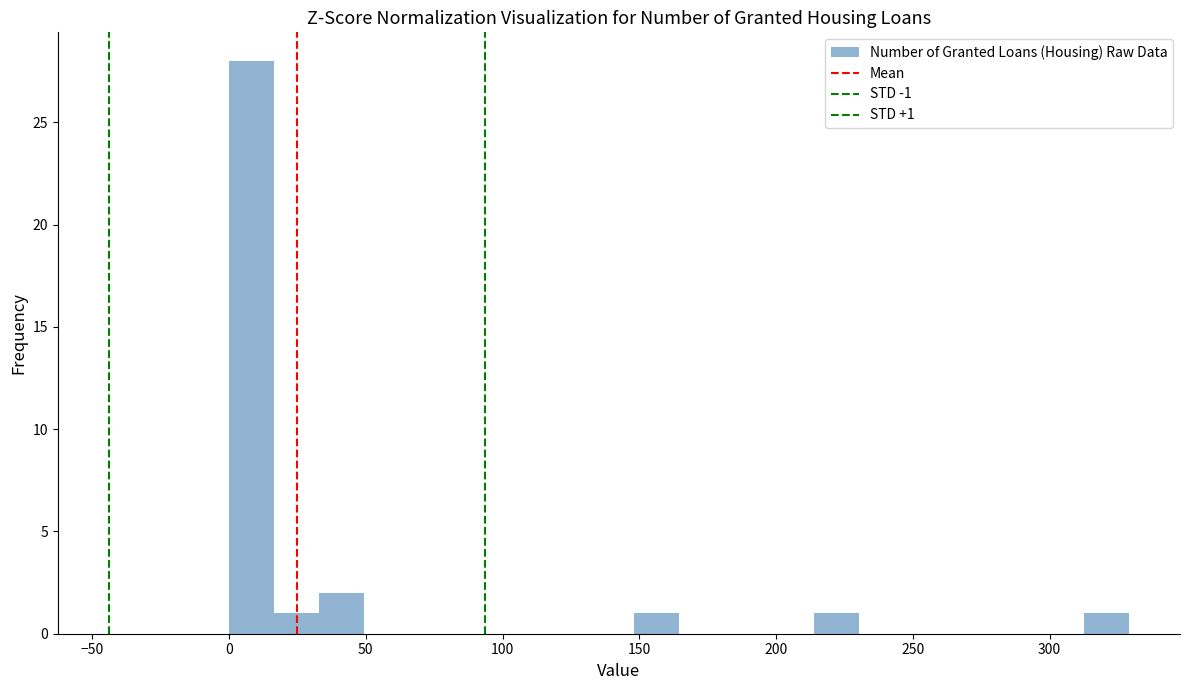

Around what value on the x-axis is the tallest bar? Give the approximate position of its centre, as read against the axis.

10